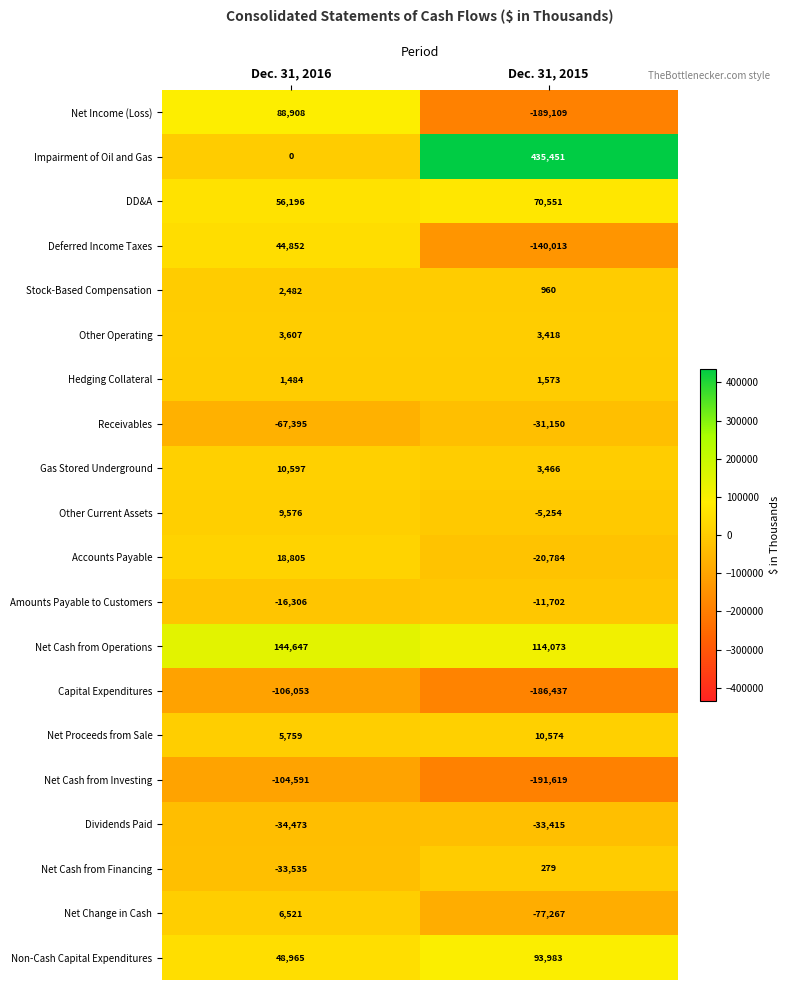

The value of Receivables at Dec. 31, 2016 is -29963. True or false?

False